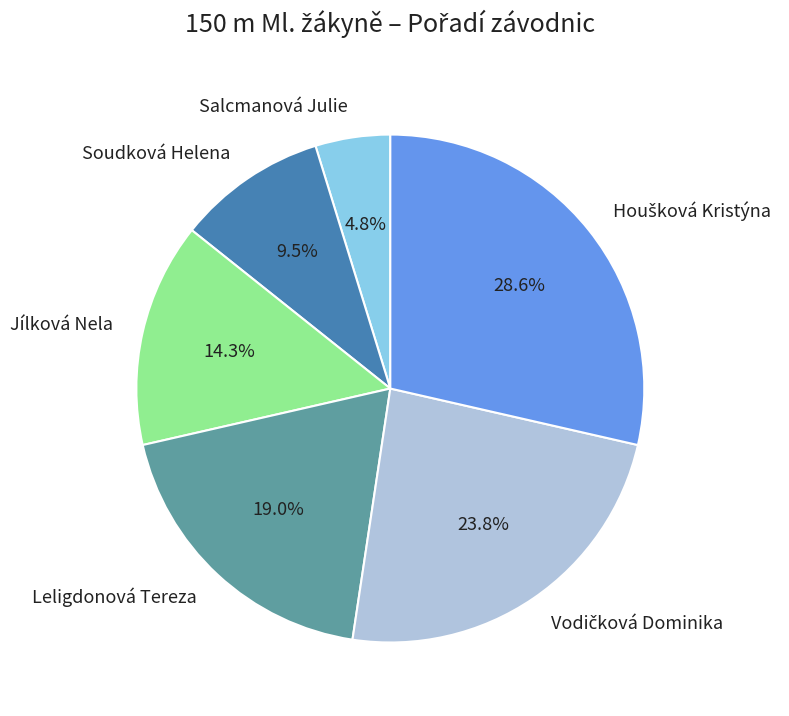

What portion of the pie excludes Soudková Helena?

90.5%